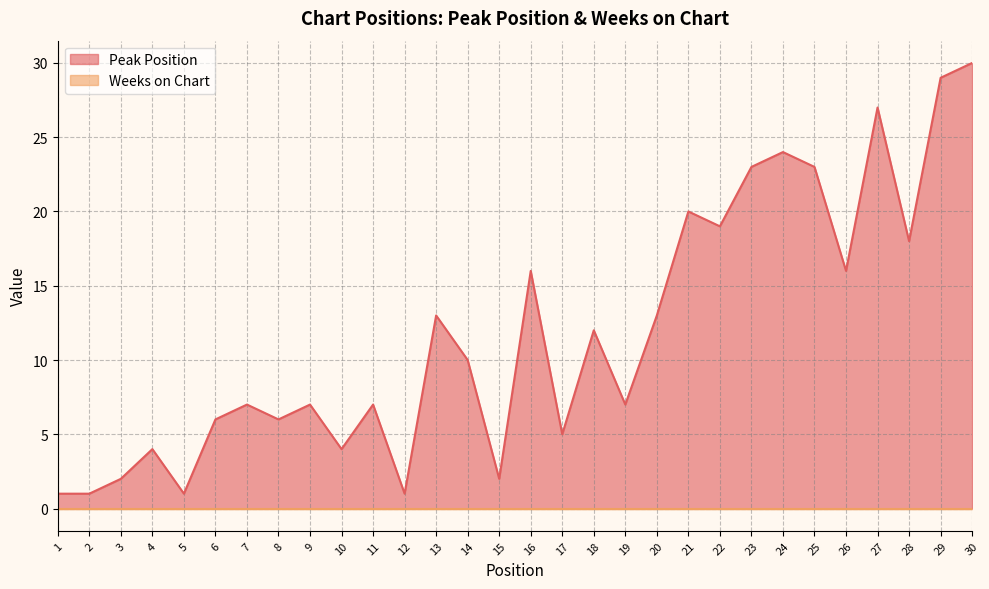

What is the average value?

12